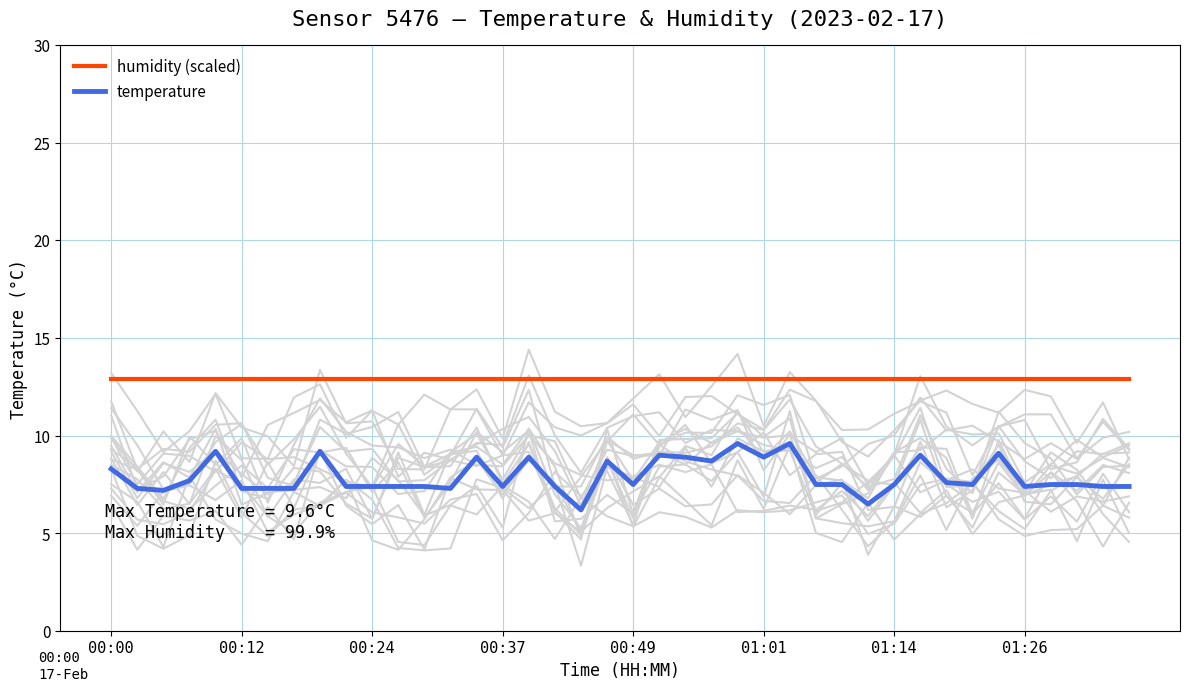

Rank the series at 9 from lowest to highest value.

temperature, humidity (scaled)